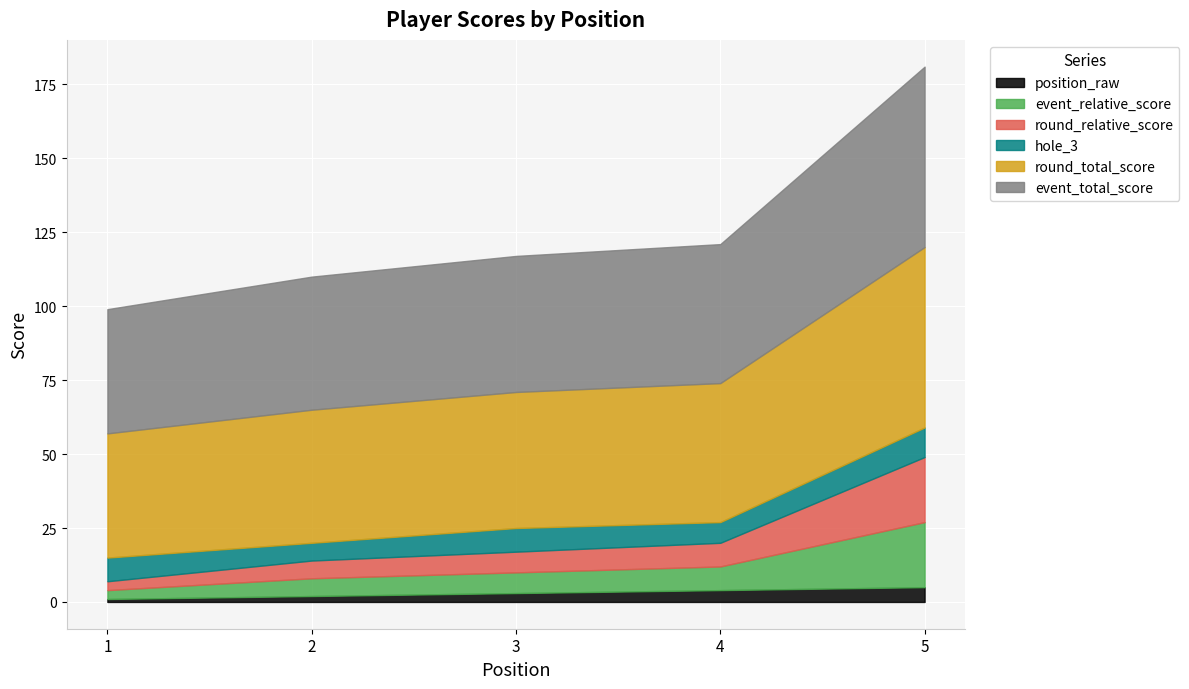

What is the difference between the second highest and second lowest values in the event_relative_score series?

2